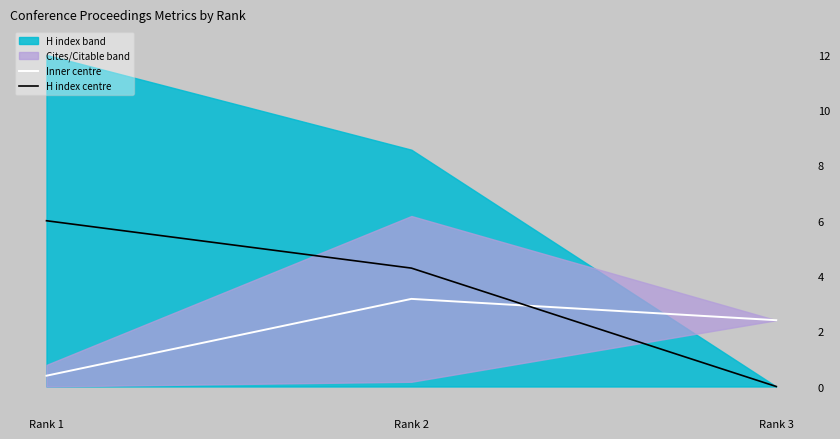

What is the total value across all series at Rank 2?

7.5